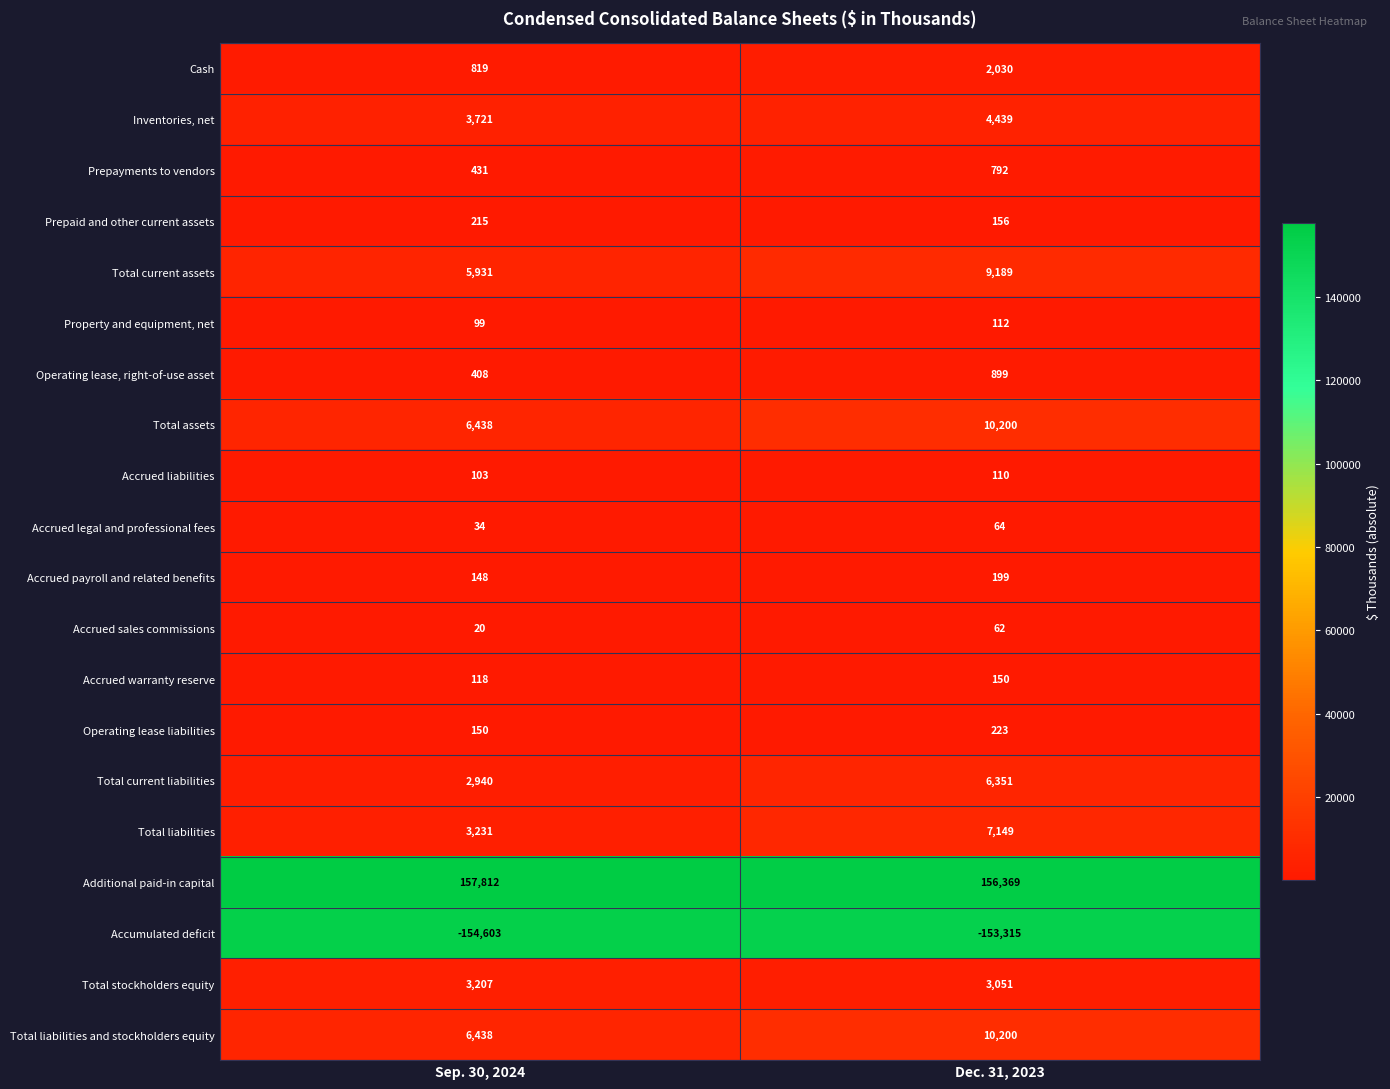

What is the approximate value of Accrued warranty reserve at Sep. 30, 2024, to the nearest 5?

120